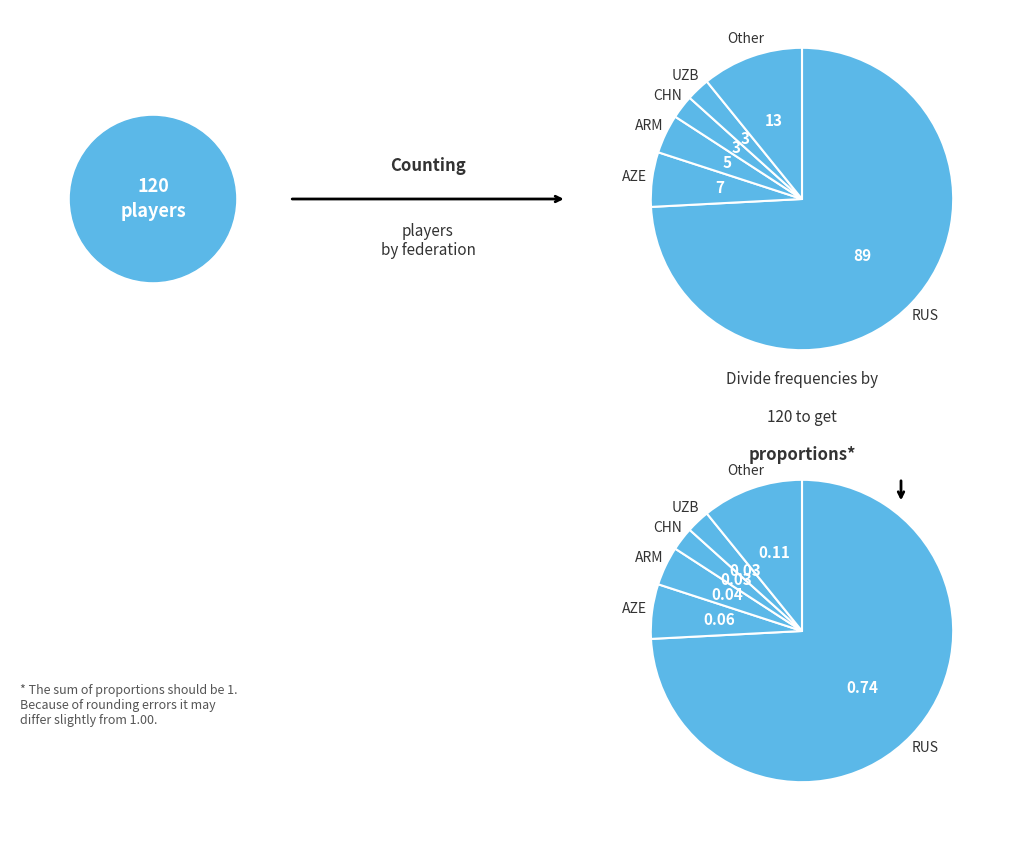

Between ARM and RUS, which is larger?

RUS